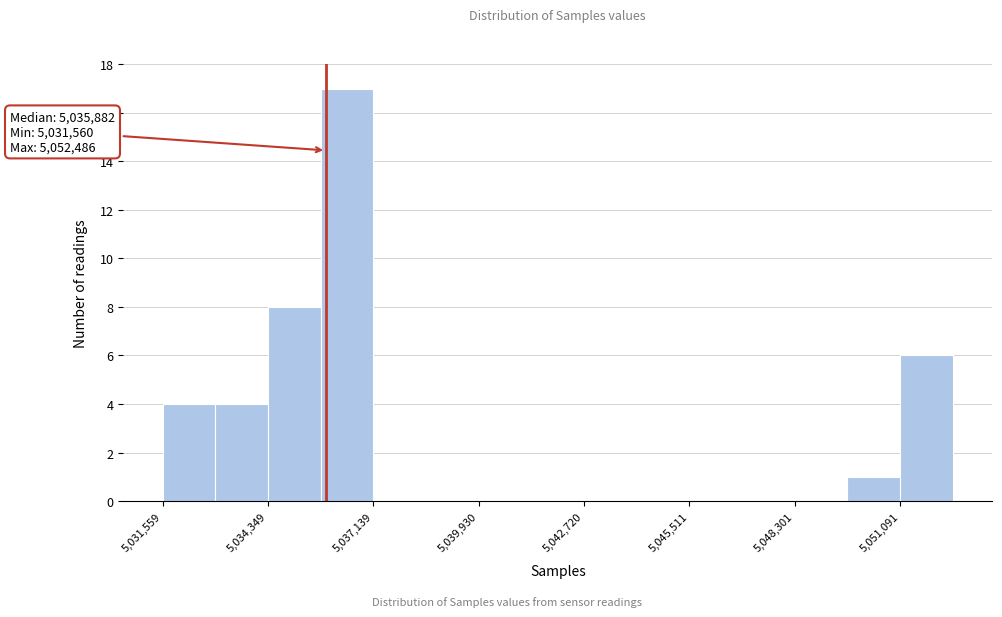

Read against the x-axis, roughly where is the centre of the tallest bar?

5036500